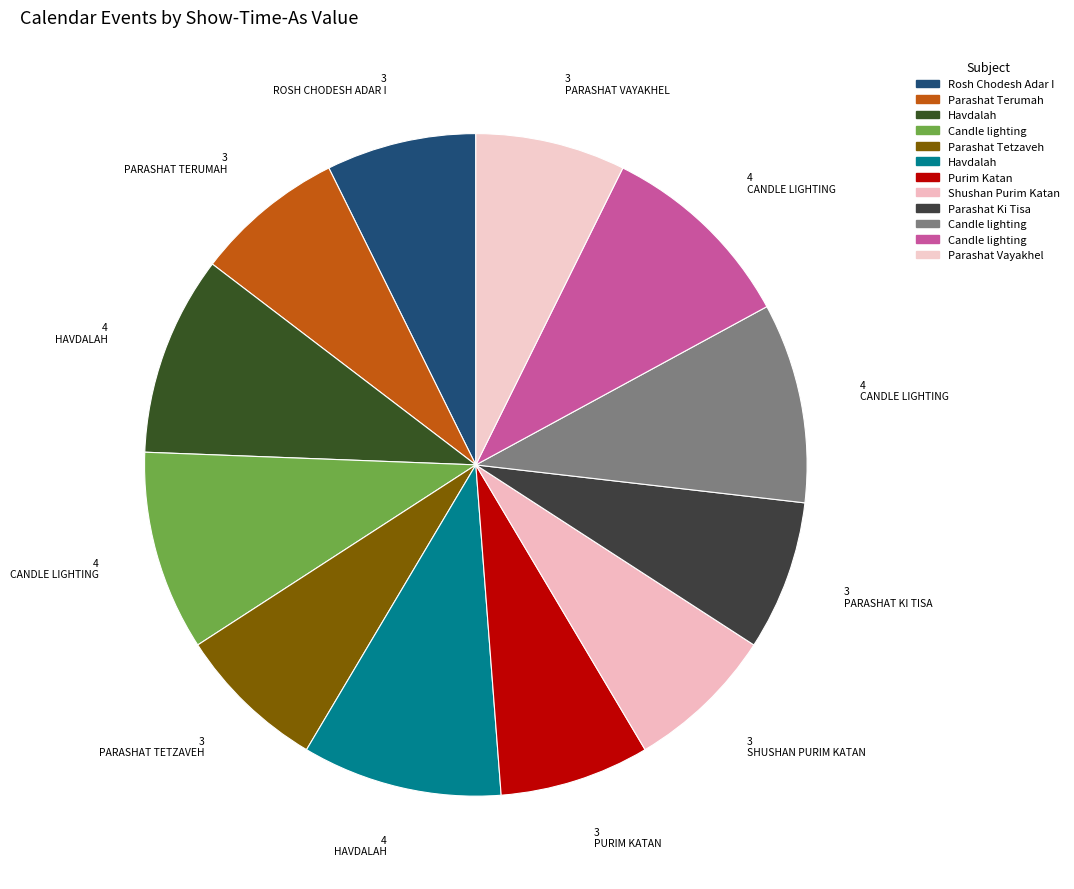

To the nearest percent, what is the average slice percentage?

8%